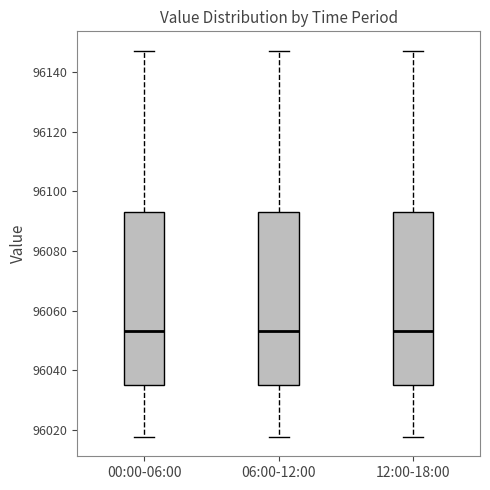

Reading left to right, transcribe this box plot: for each box, give where its median line is, the range the box spans, and where its two whiskers end, as read against the y-axis. The values are not printed on the chart, so give them approximately, as read against the axis.

00:00-06:00: median 96054, box 96036 to 96094, whiskers 96018 to 96148
06:00-12:00: median 96054, box 96036 to 96094, whiskers 96018 to 96148
12:00-18:00: median 96054, box 96036 to 96094, whiskers 96018 to 96148